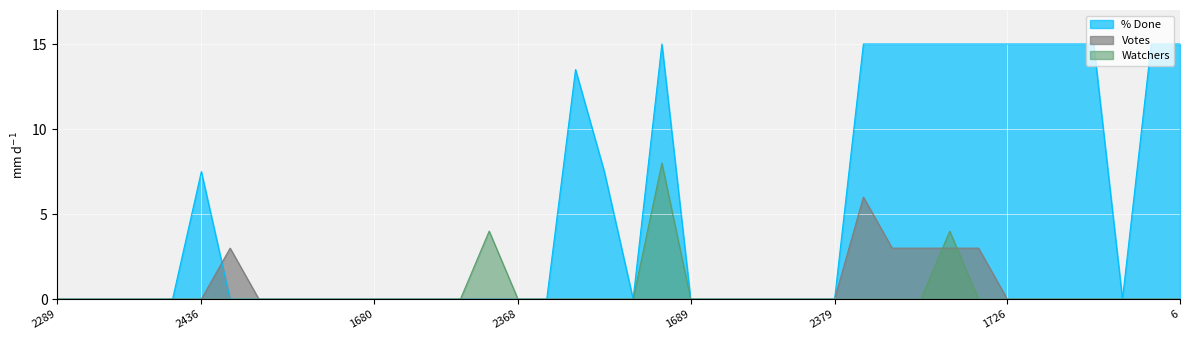

How many values in % Done are above zero?

15